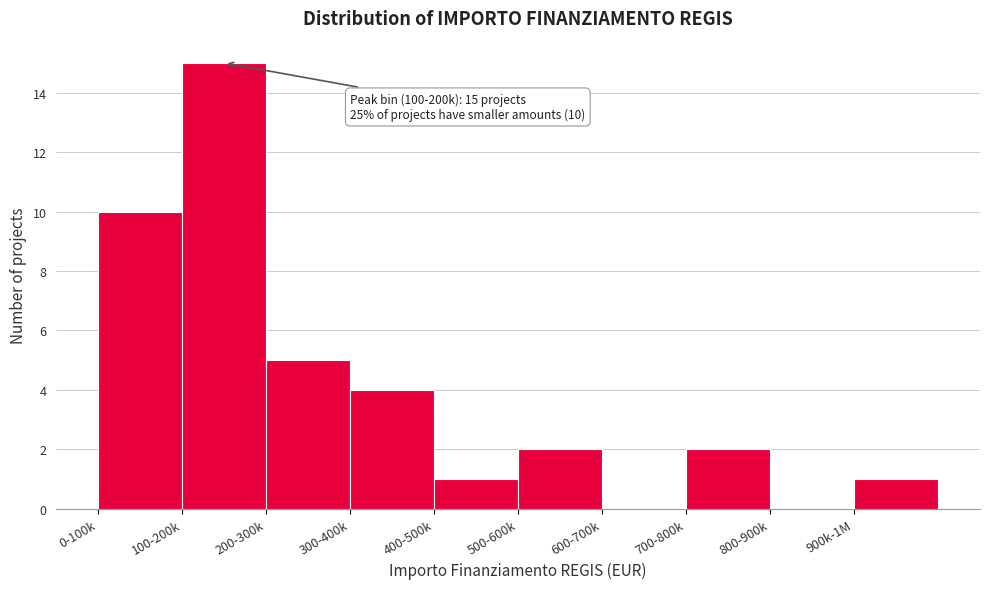

Reading left to right, list all the values displayed in this chart.

0-100k=10	100-200k=15	200-300k=5	300-400k=4	400-500k=1	500-600k=2	600-700k=0	700-800k=2	800-900k=0	900k-1M=1